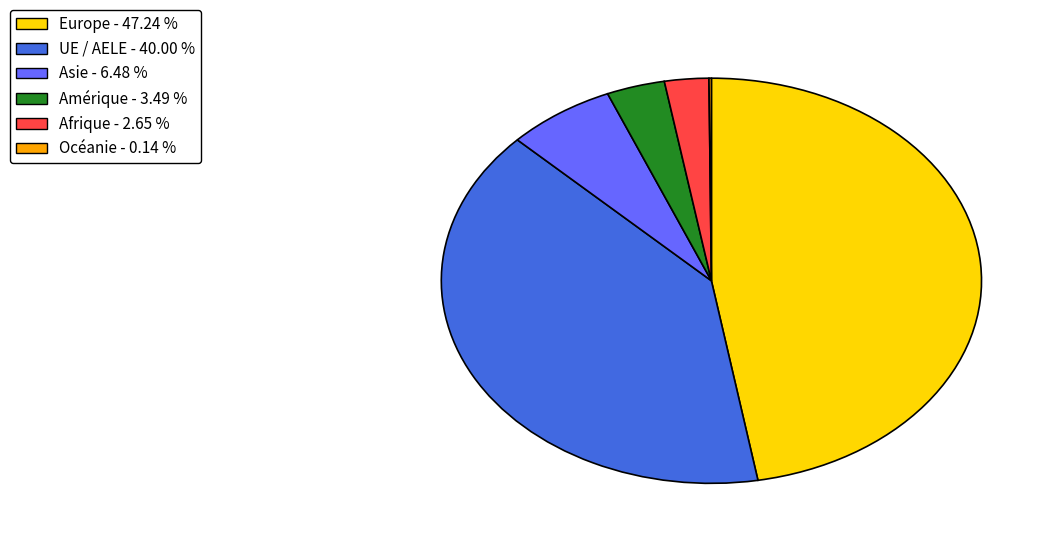

Which category has the biggest portion of the pie?

Europe